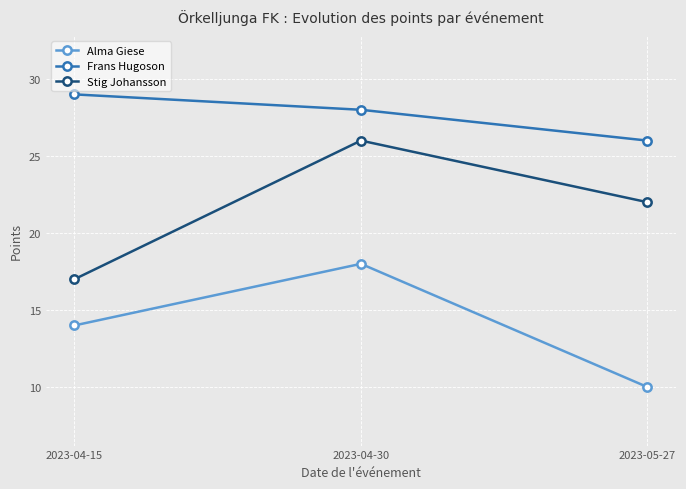

Between 2023-04-30 and 2023-05-27, which series saw the biggest shift?

Alma Giese